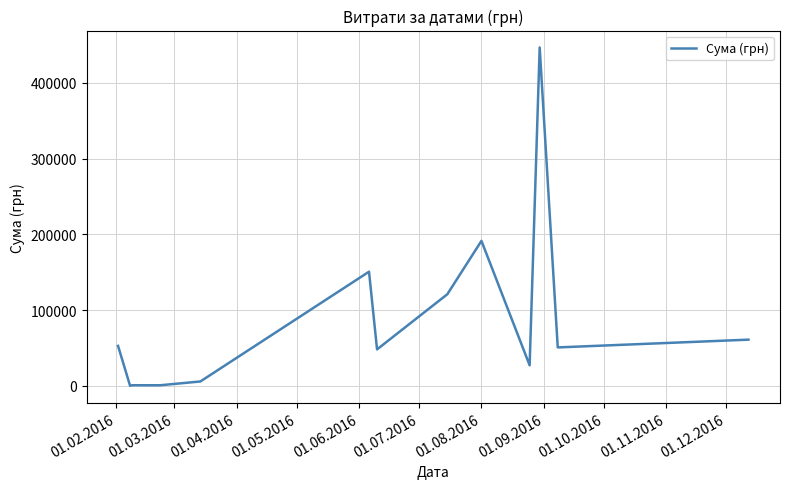

What is the maximum value shown in the chart?

446700.2